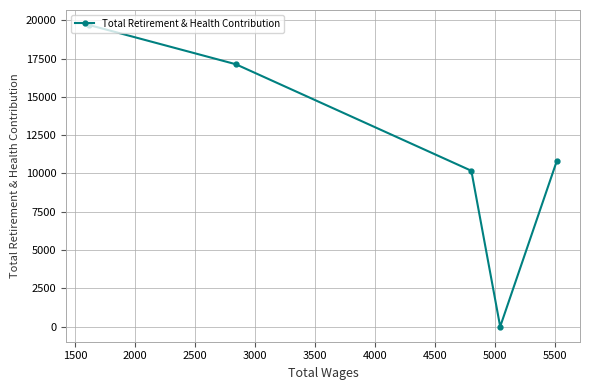

Reading right to left, transcribe all the data shown in this chart.

10782	0	10174	17129	19685